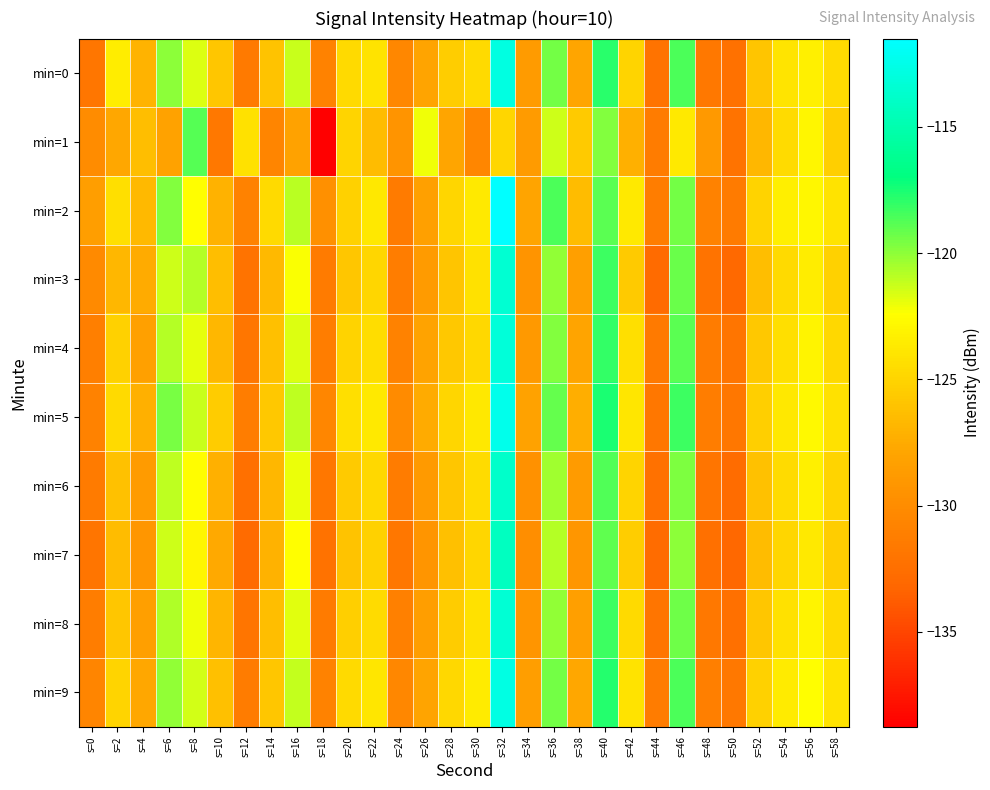

How many distinct data groups are displayed?

10